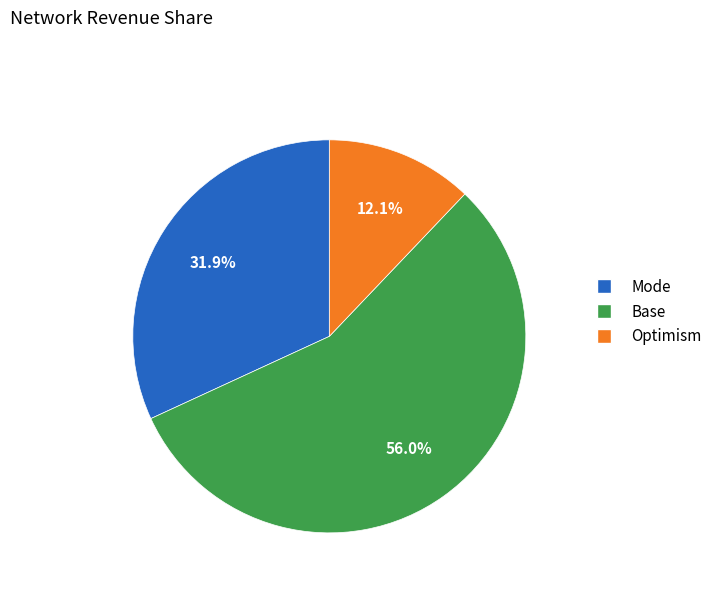

What is the ratio of the value at Base to the value at Mode?

1.8